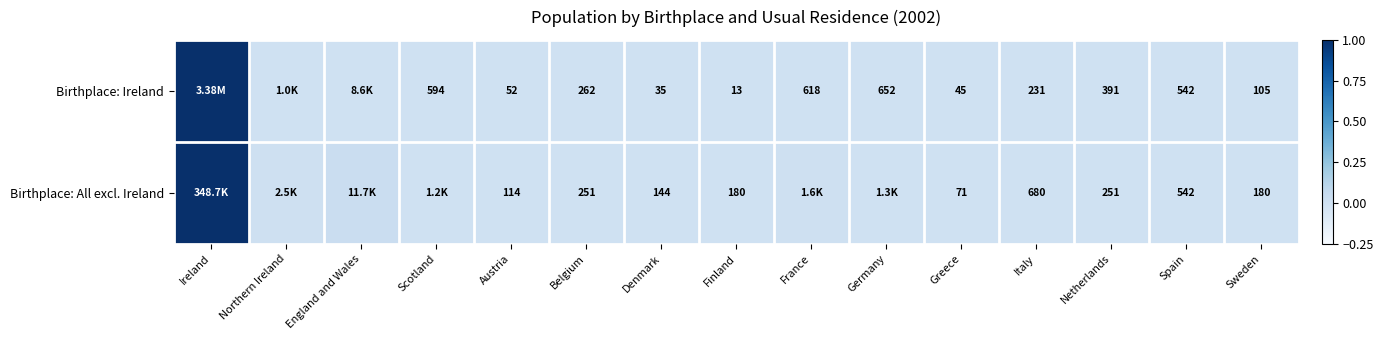

Is the value of Birthplace: Ireland at Greece greater than the value of Birthplace: All excl. Ireland at Sweden?

No